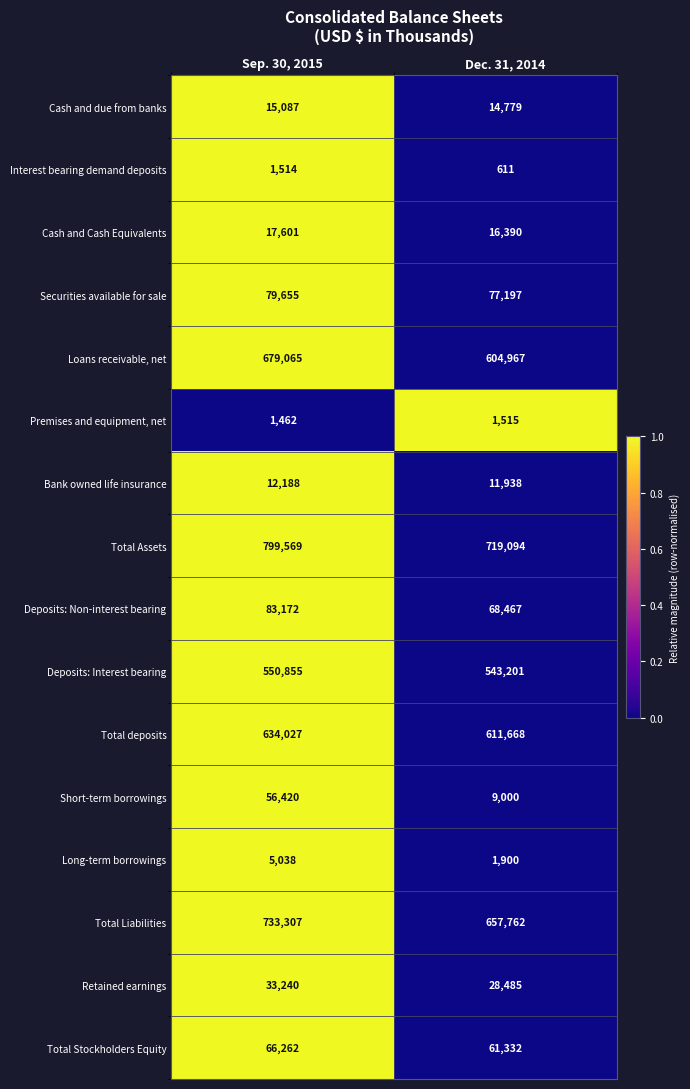

At which category is the sum across all series the highest?

Sep. 30, 2015